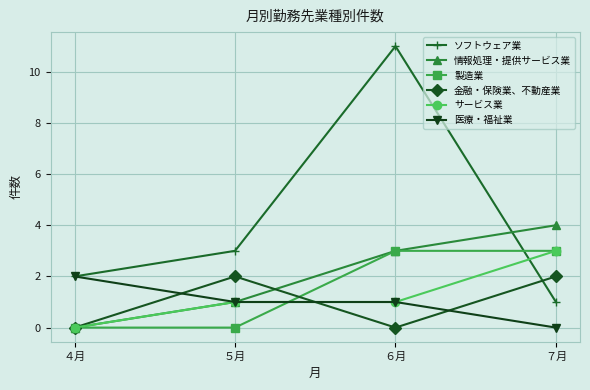

What is the maximum value for サービス業?

3